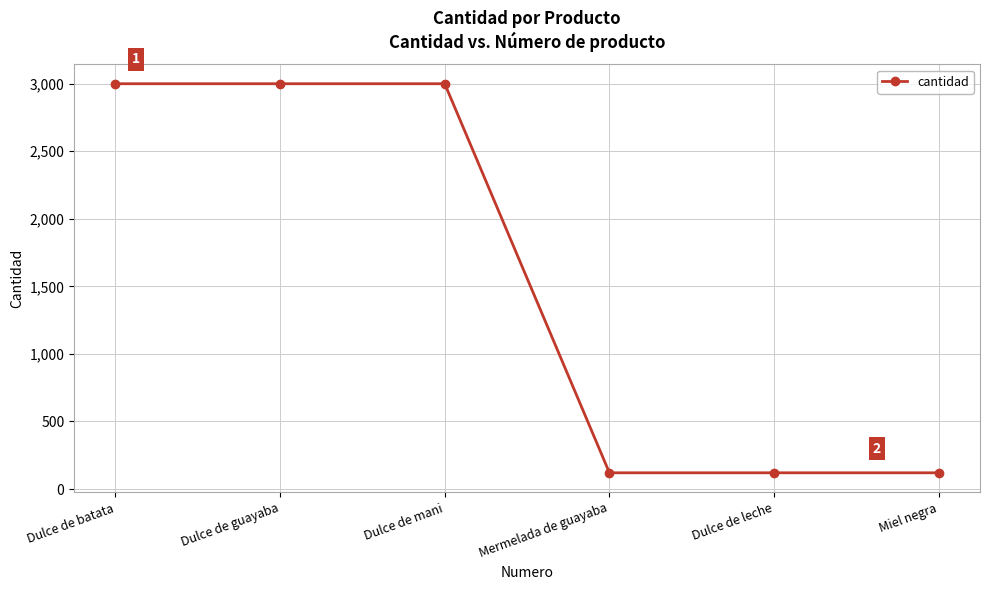

What is the value of the 4th point from the left?

120